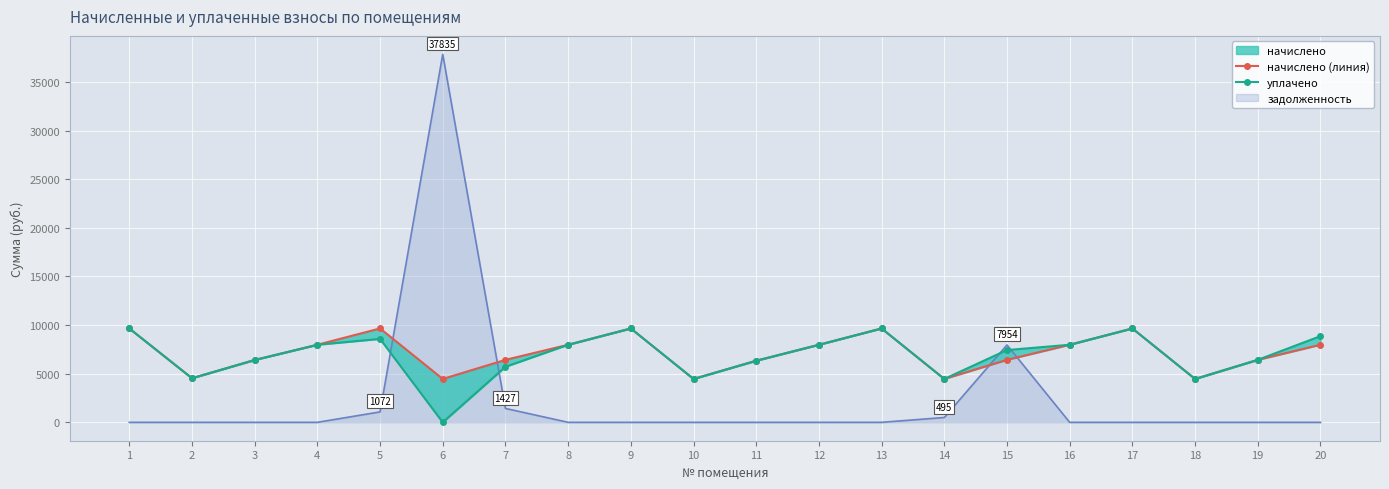

True or false: начислено (линия) and уплачено cross at least once.

False